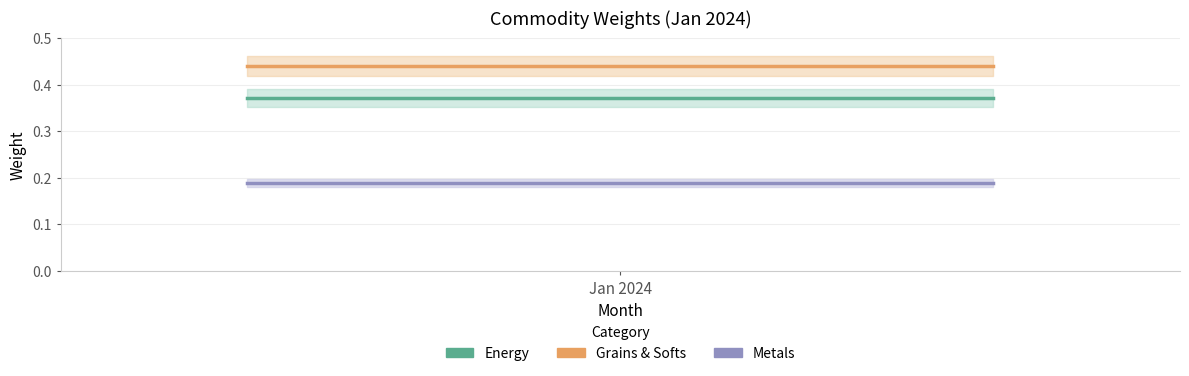

At how many categories does at least one series exceed 0?

5